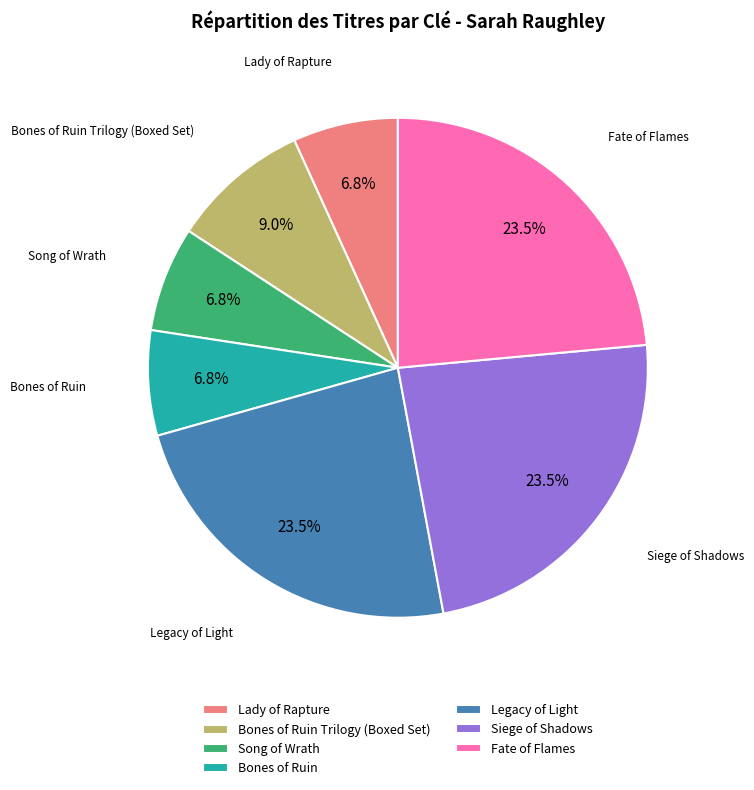

Approximately how many times larger is the value at Lady of Rapture compared to Song of Wrath?

1.0